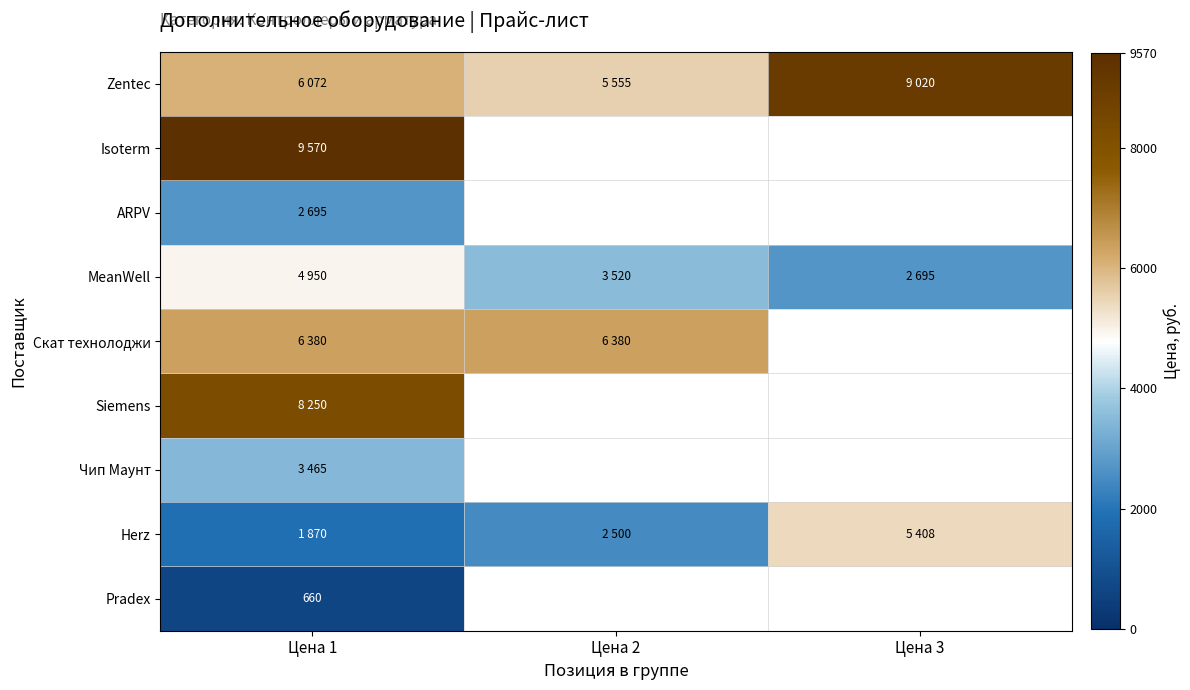

Between Цена 3 and Цена 1, which is larger?

Цена 3